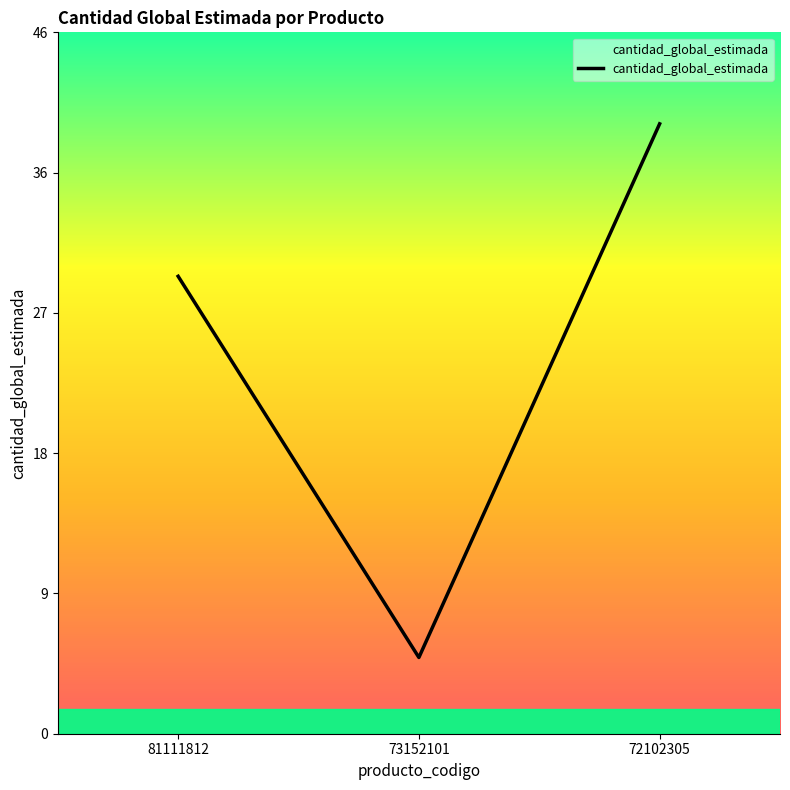

What is the ratio of the value at 73152101 to the value at 81111812?

0.2